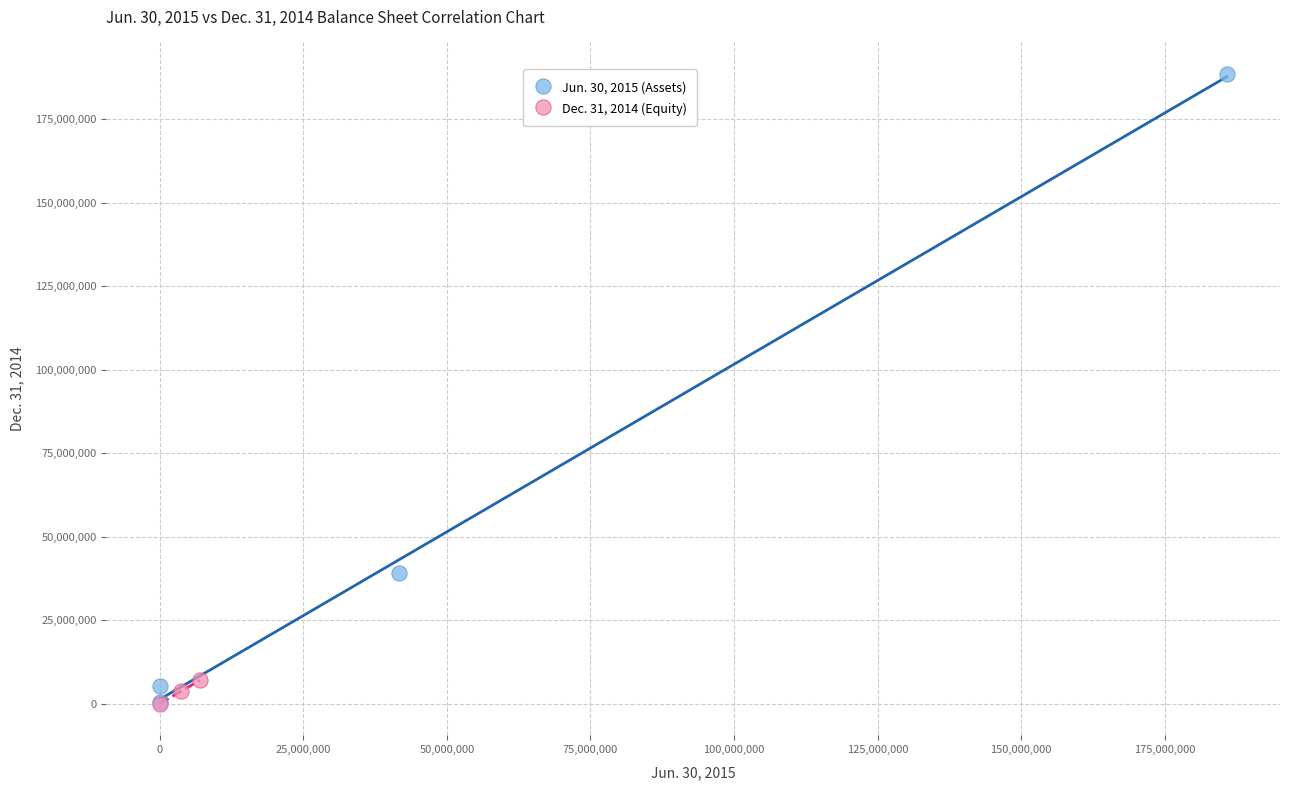

Which series reaches the maximum Y coordinate?

Jun. 30, 2015 (Assets)